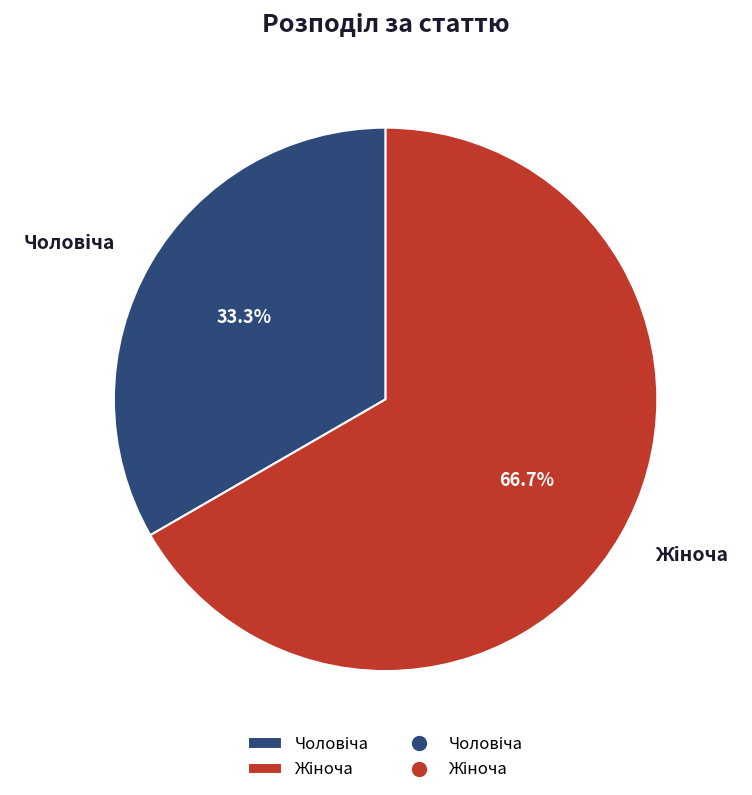

Is there a majority slice in this chart?

Yes